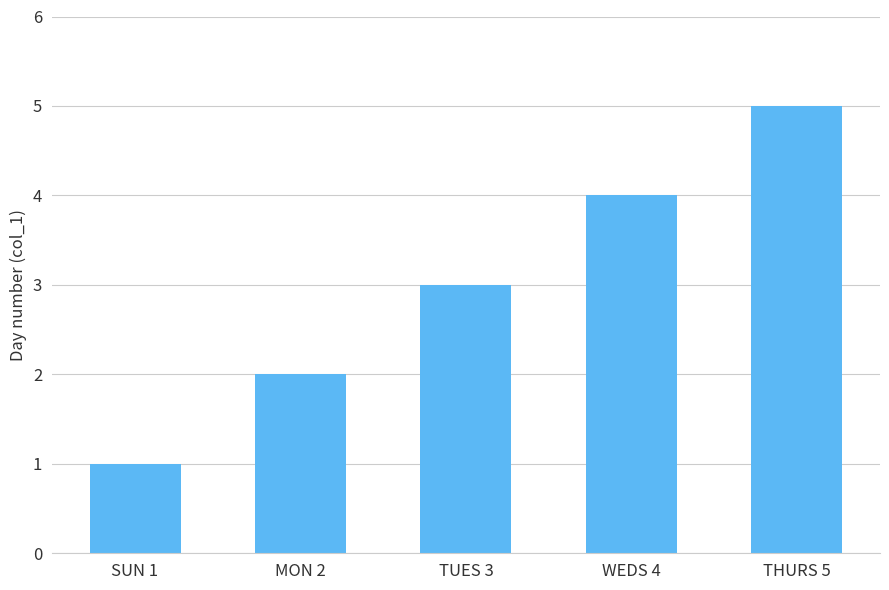

Which label corresponds to the largest value in the chart?

THURS 5